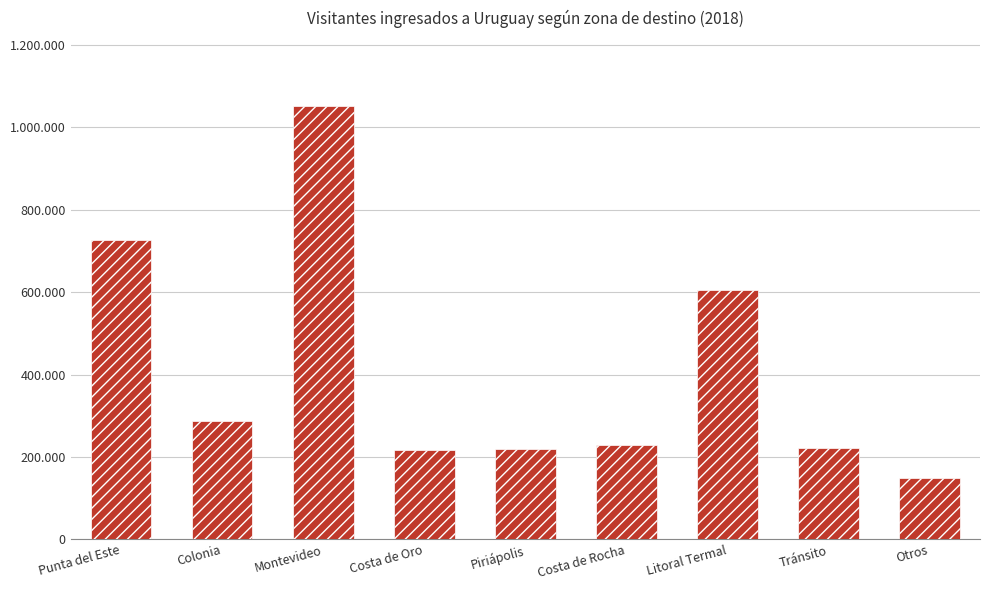

What is the change in value from Costa de Oro to Otros?

-67954